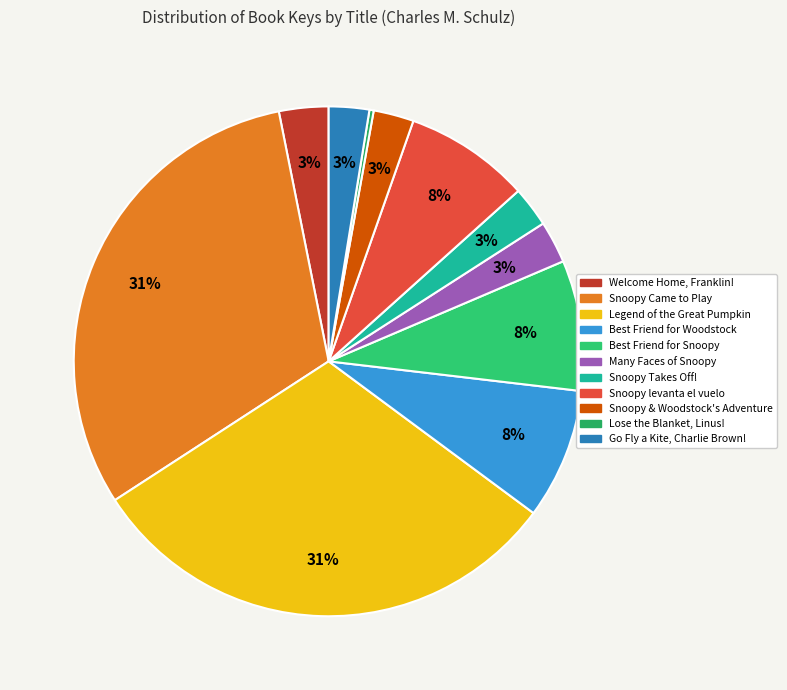

To the nearest percent, what portion does Snoopy Takes Off! represent?

3%